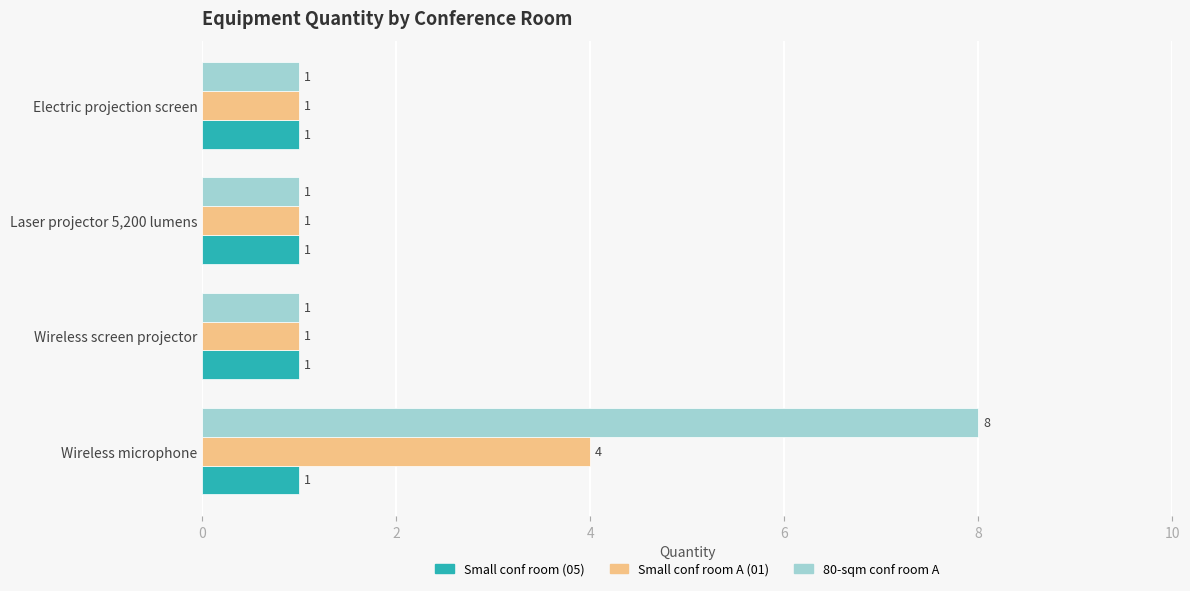

True or false: Small conf room A (01) has a value of 1 at Wireless screen projector.

True